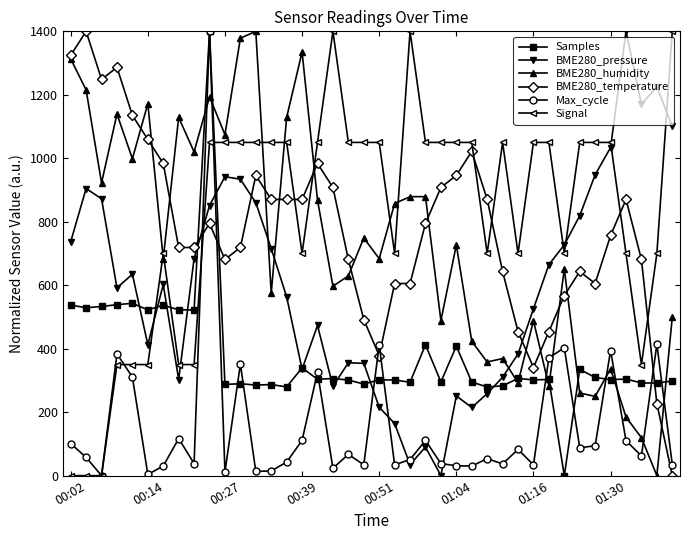

True or false: BME280_humidity has more than 2 interior local peaks.

True